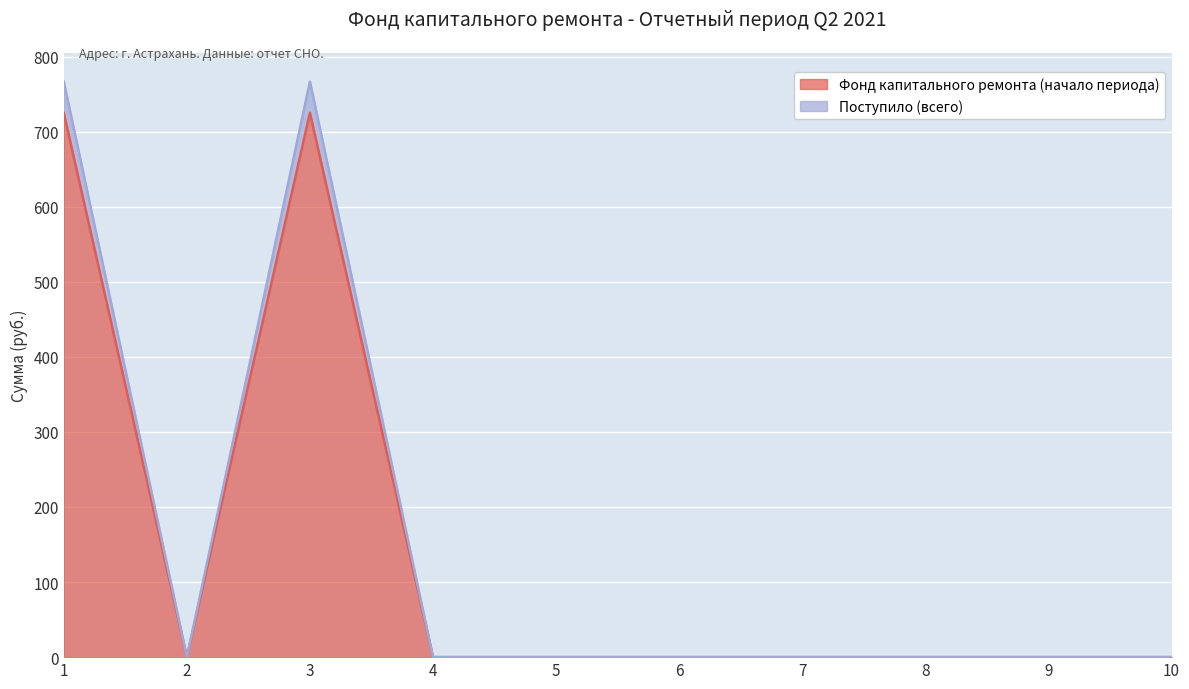

How many values in Фонд капитального ремонта (начало периода) are above zero?

2